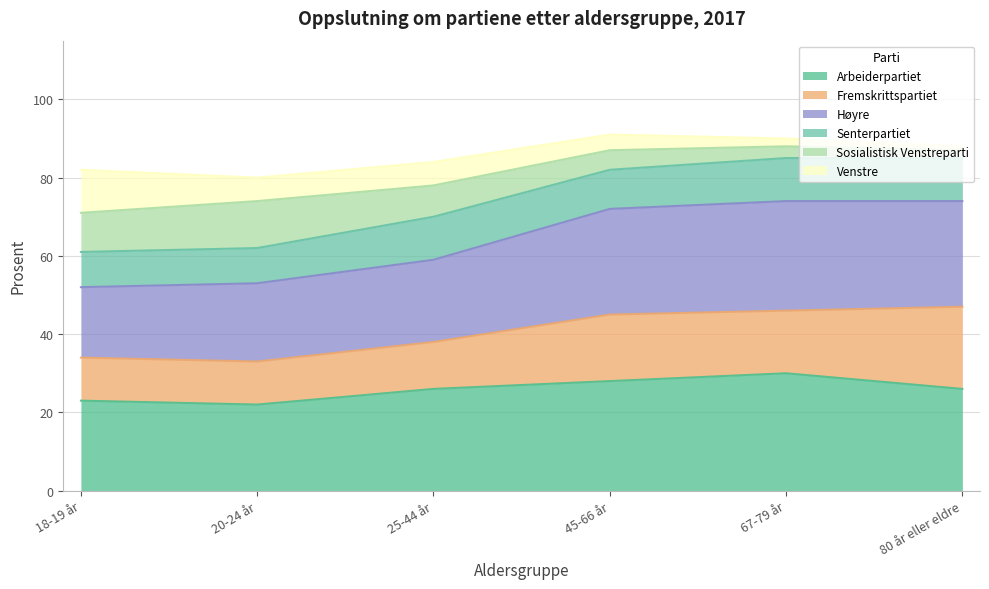

What is the total value across all series at 45-66 år?

91